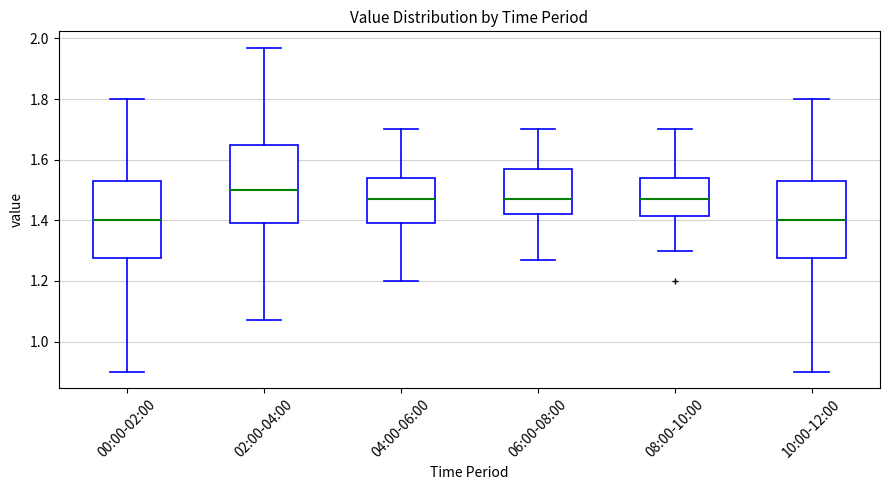

Reading left to right, read every box against the y-axis: the position of its median line, the range the box covers, and the ends of its whiskers. The values are not printed on the chart, so give them approximately, as read against the axis.

00:00-02:00: median 1.40, box 1.28 to 1.54, whiskers 0.90 to 1.80
02:00-04:00: median 1.50, box 1.40 to 1.64, whiskers 1.08 to 1.98
04:00-06:00: median 1.48, box 1.40 to 1.54, whiskers 1.20 to 1.70
06:00-08:00: median 1.48, box 1.42 to 1.58, whiskers 1.28 to 1.70
08:00-10:00: median 1.48, box 1.42 to 1.54, whiskers 1.30 to 1.70
10:00-12:00: median 1.40, box 1.28 to 1.54, whiskers 0.90 to 1.80